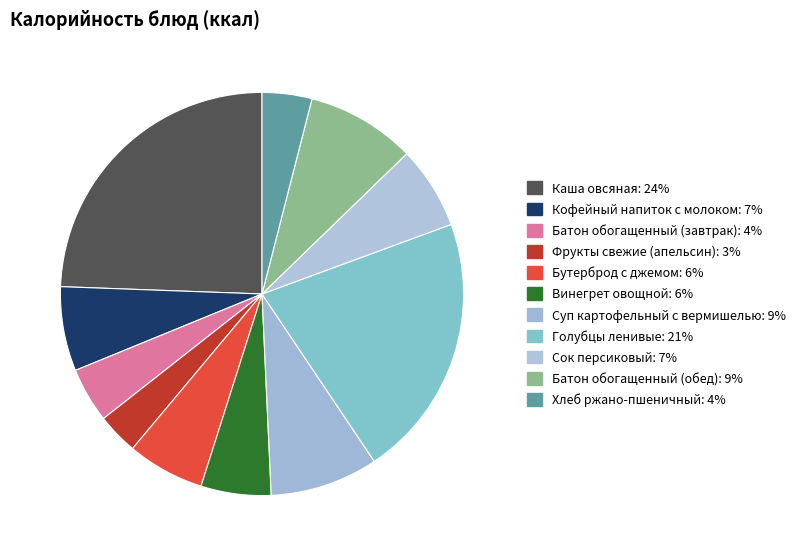

Combined, what portion of the pie is Каша овсяная and Сок персиковый?

31.1%